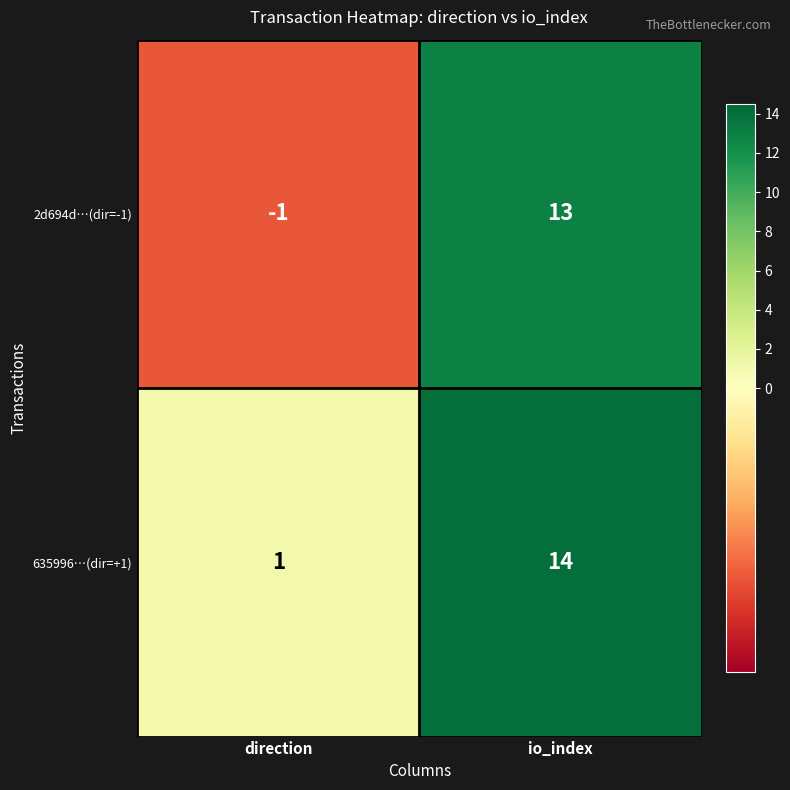

At io_index, list the series in order from largest to smallest.

635996…(dir=+1), 2d694d…(dir=-1)